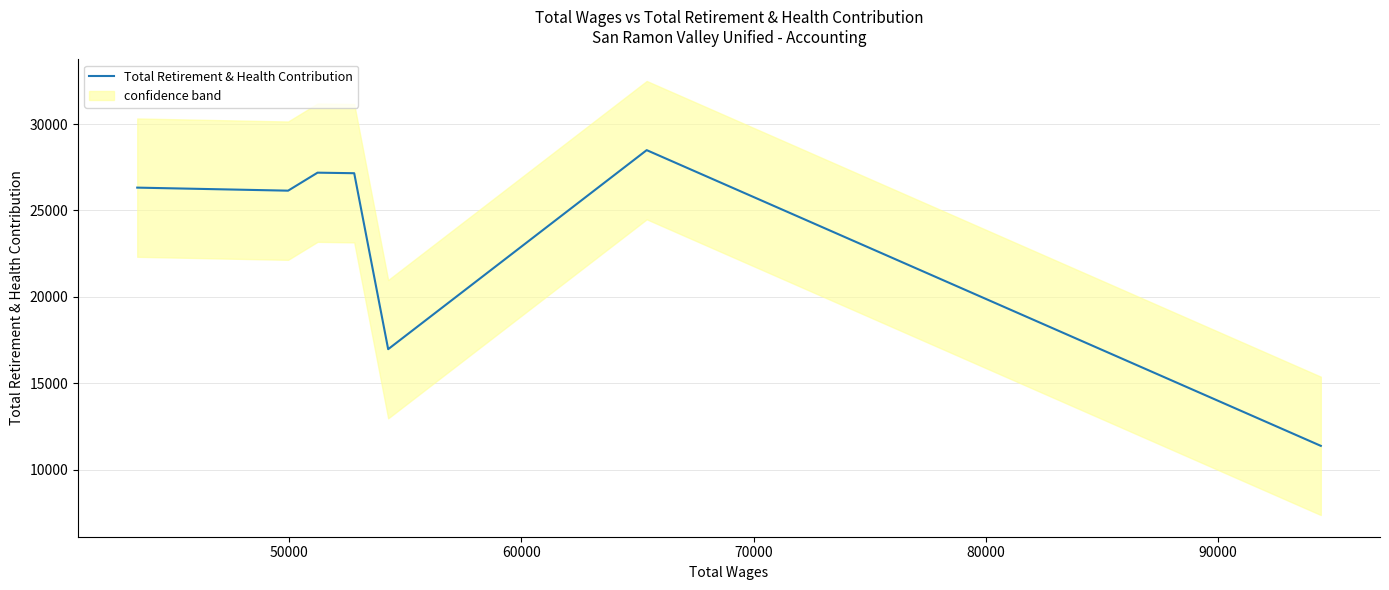

How many points are higher than both their immediate neighbors (excluding endpoints)?

2